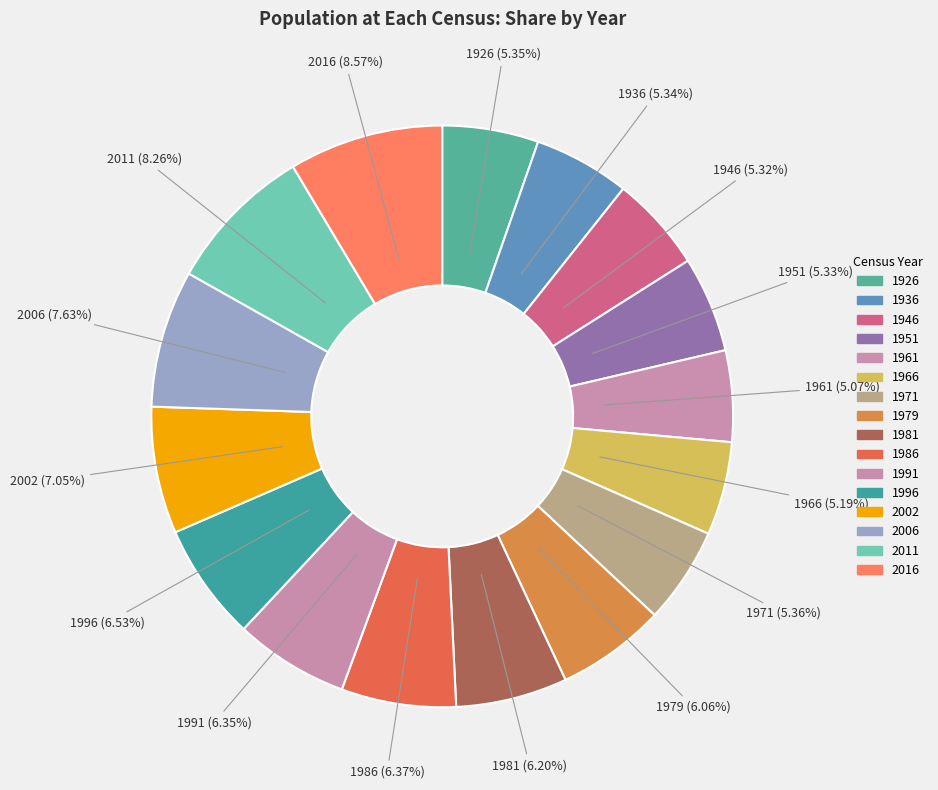

Combined, what portion of the pie is 1991 and 1961?

11.4%